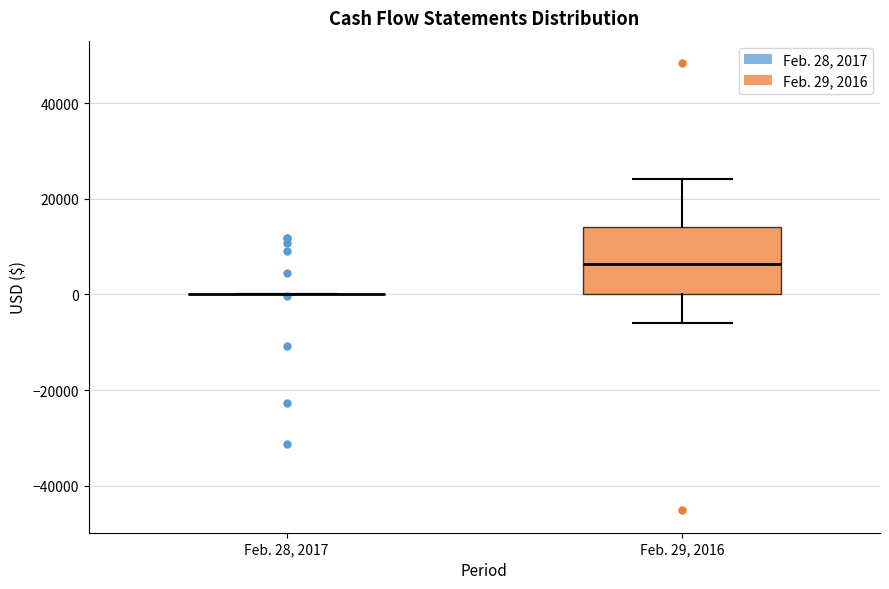

Comparing the boxes themselves (not the whiskers), which one is the tallest?

Feb. 29, 2016